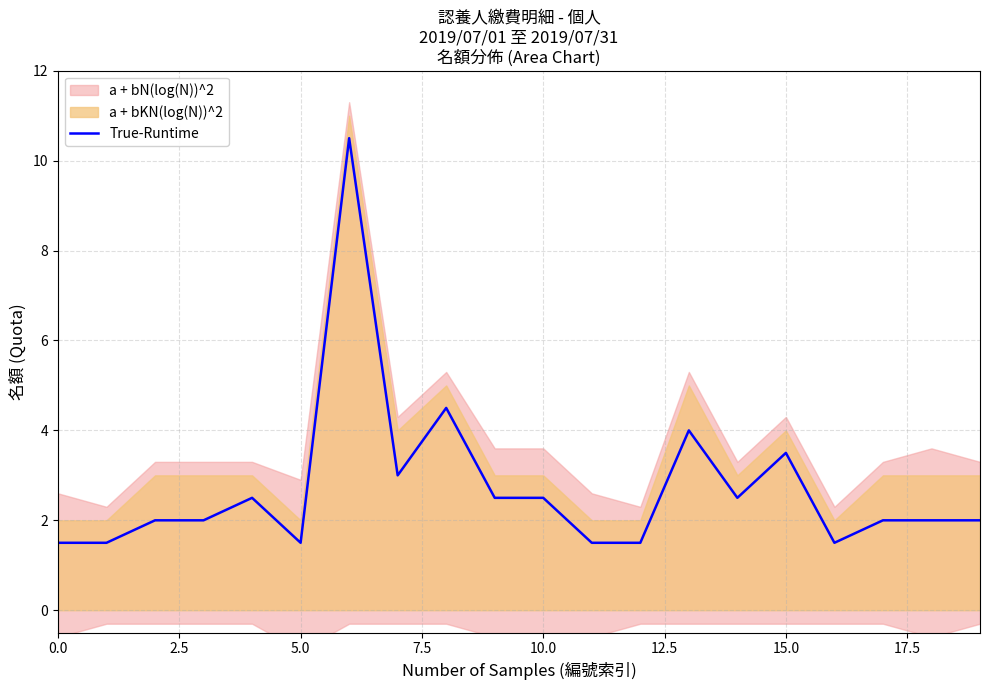

How many lines are shown in the chart?

1